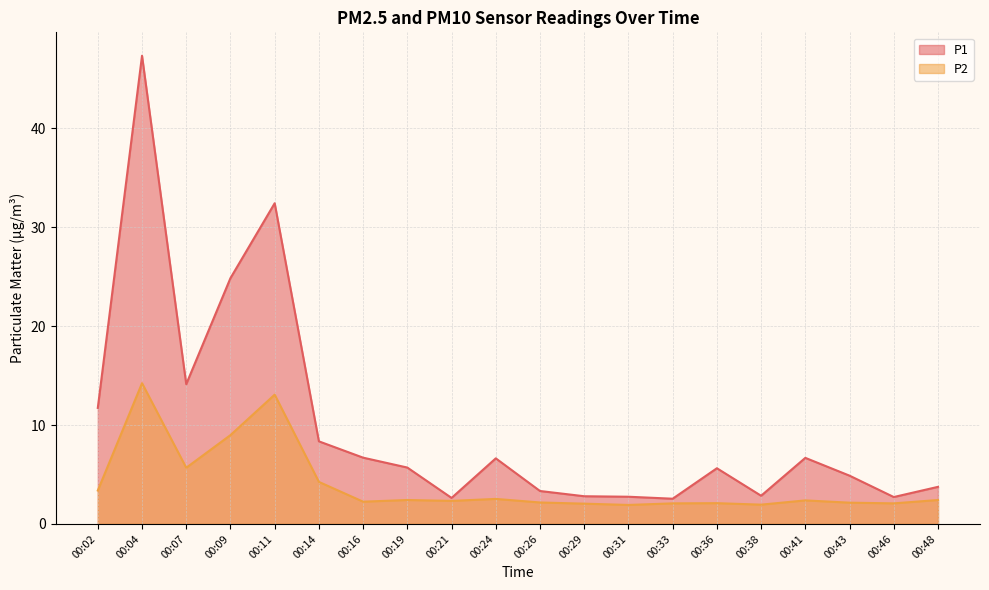

Reading left to right, what are all the values shown in this chart?

P1: 11.7	47.3	14.1	24.9	32.4	8.3	6.7	5.7	2.6	6.6	3.3	2.8	2.8	2.5	5.6	2.9	6.7	4.9	2.7	3.8
P2: 3.4	14.2	5.7	9.0	13.1	4.2	2.2	2.4	2.3	2.5	2.2	2.0	1.9	2.1	2.1	1.9	2.4	2.1	2.1	2.4